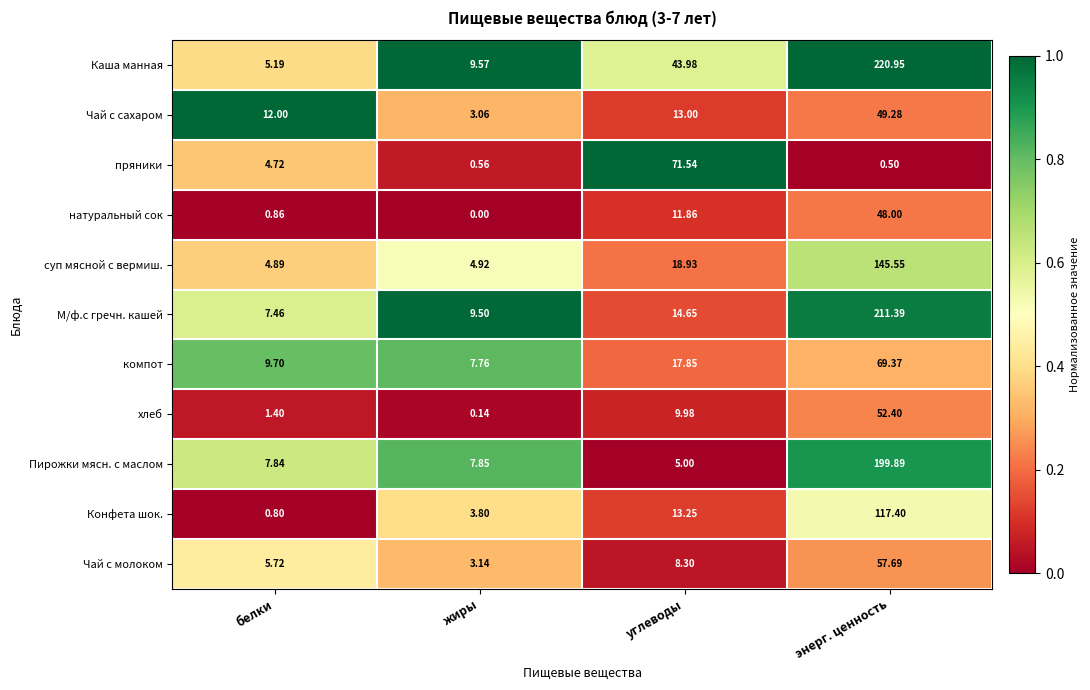

At which label does компот reach its minimum?

жиры